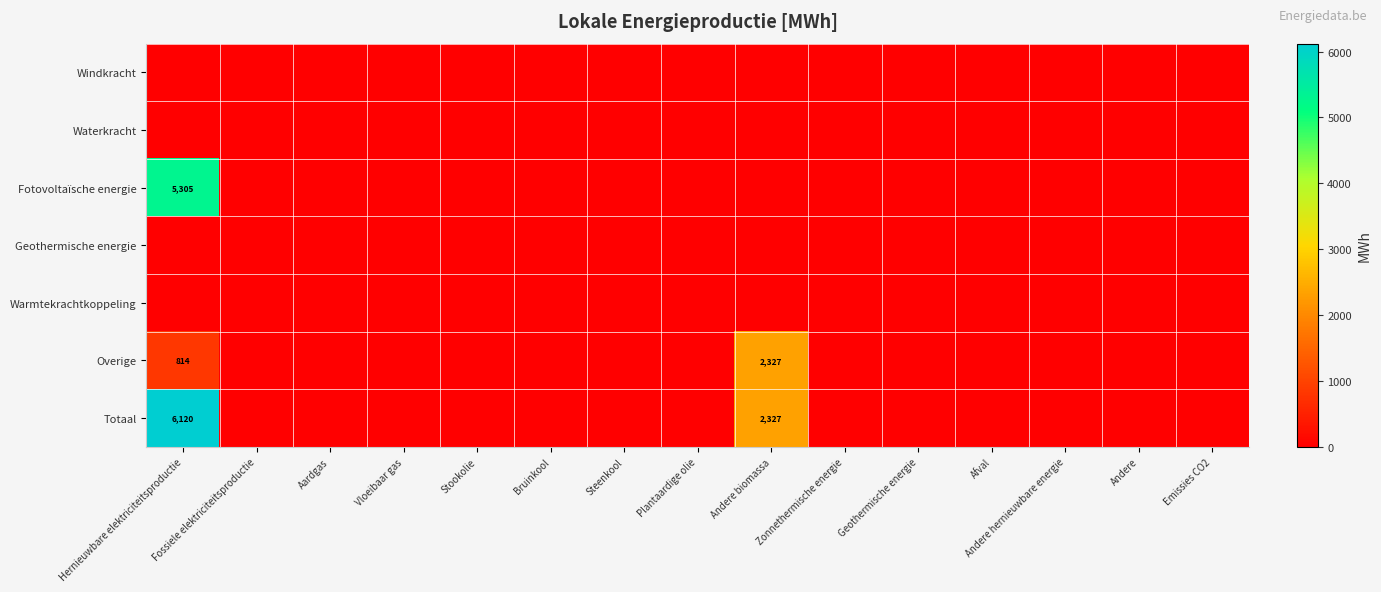

The Fotovoltaïsche energie series shows 8495 at Hernieuwbare elektriciteitsproductie. True or false?

False